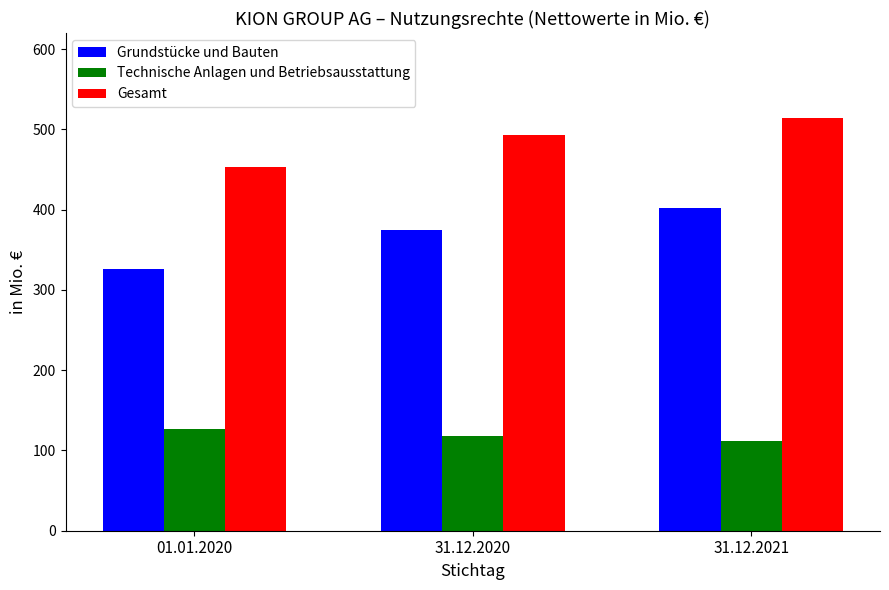

At which label does Grundstücke und Bauten reach its peak?

31.12.2021